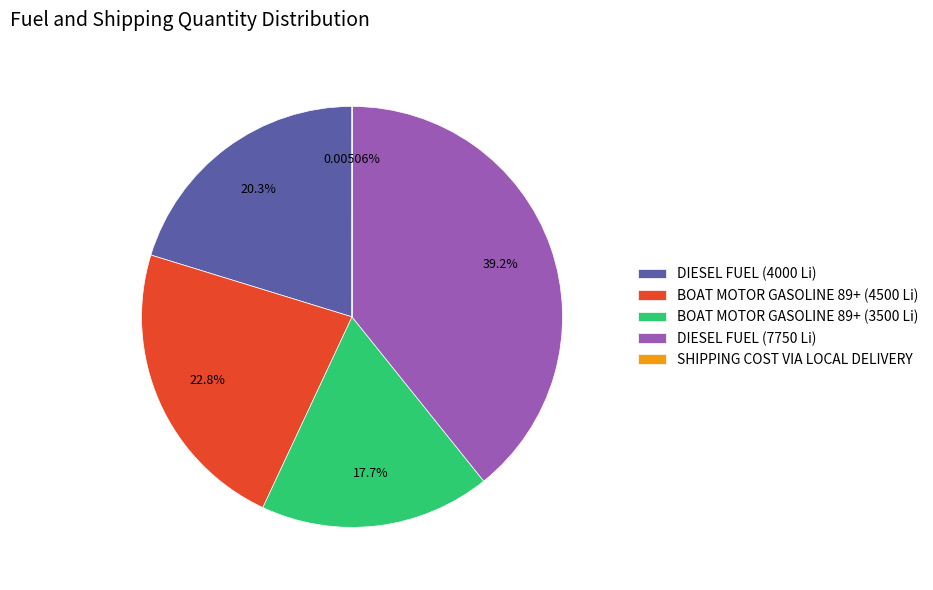

Does any single category account for the majority?

No